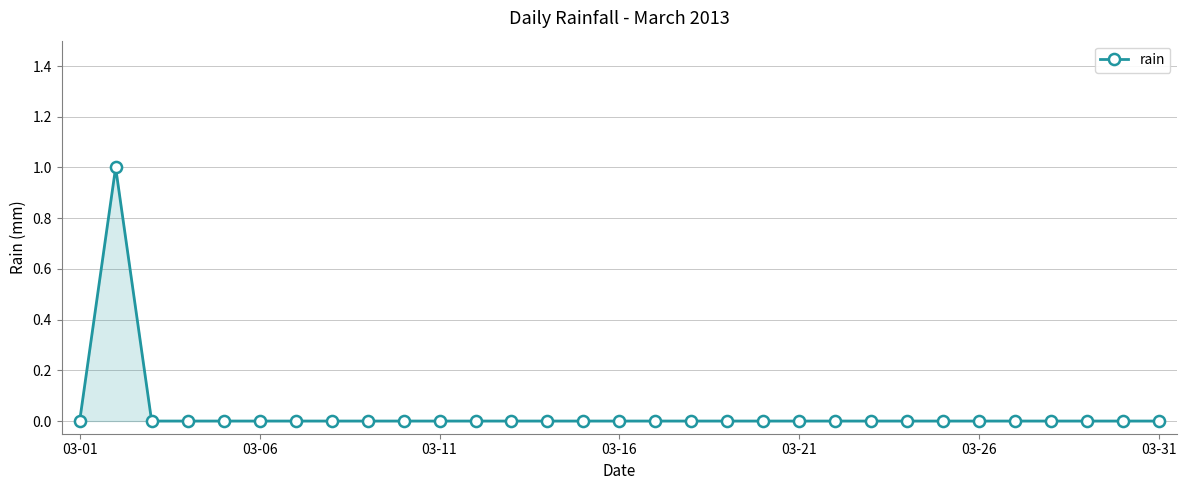

What is the sum of all values?

1